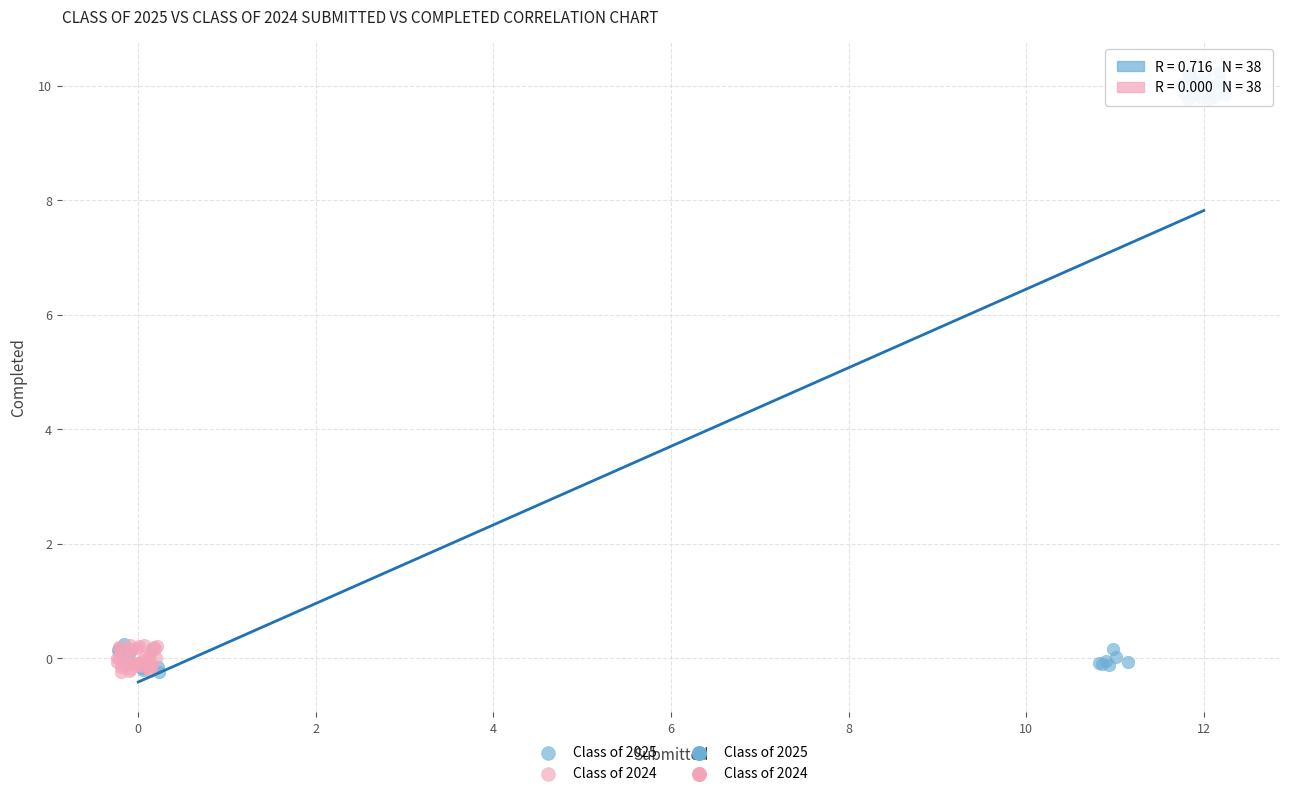

Which series reaches the maximum Y coordinate?

Class of 2025